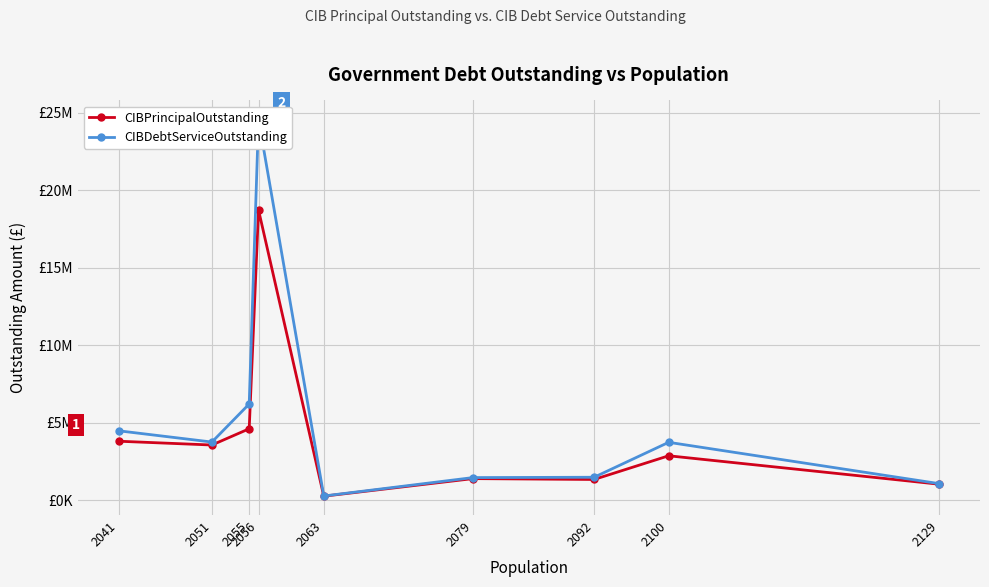

The value of CIBDebtServiceOutstanding at 2092 is 1468833.6. True or false?

True